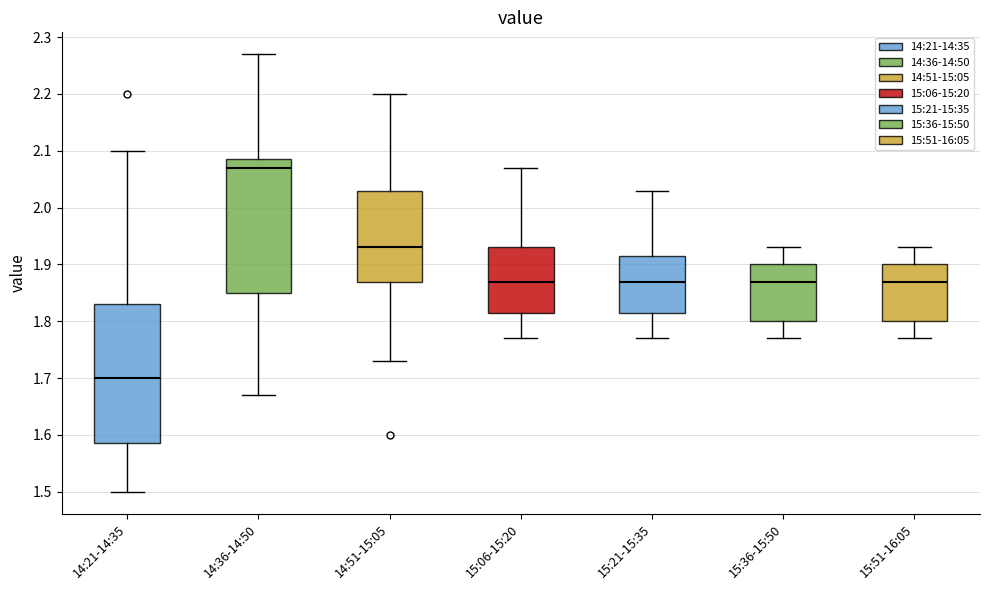

Where does the upper whisker of the box for 15:51-16:05 end on the y-axis? The values are not printed on the chart, so give them approximately, as read against the axis.

1.93